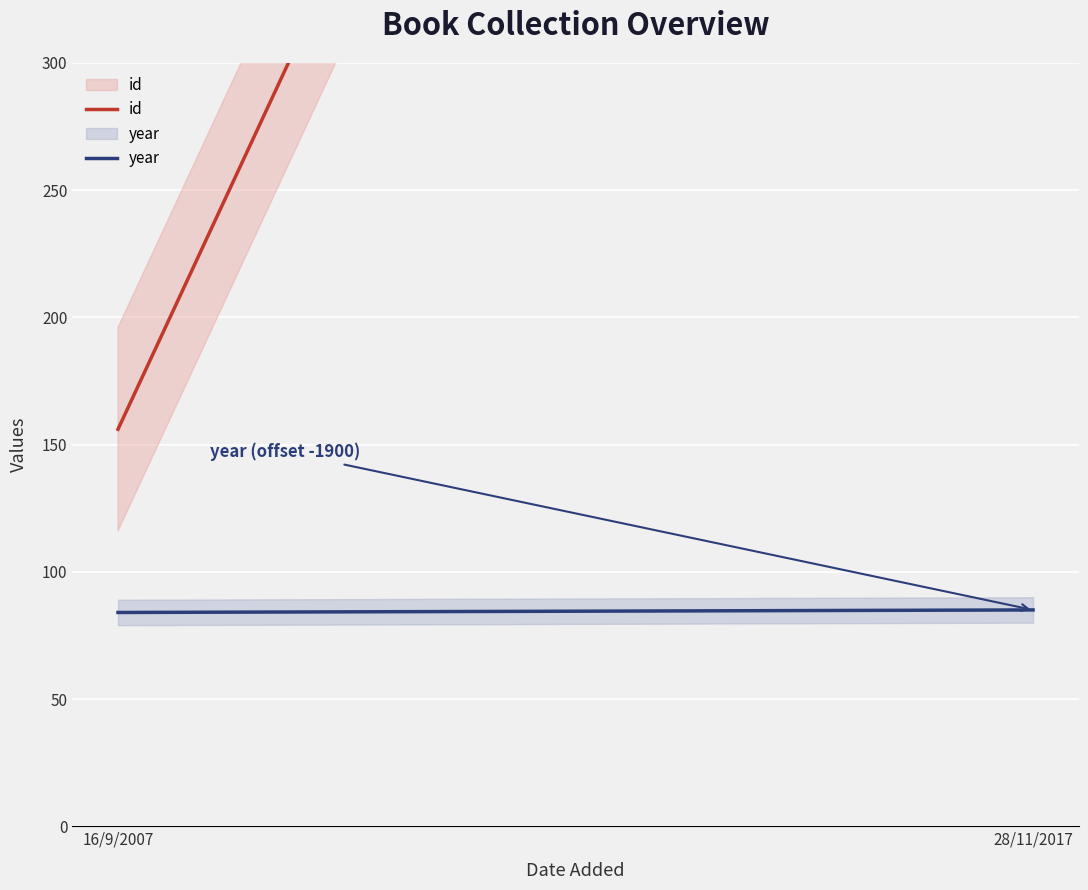

Where is id nearest to the value 542?

16/9/2007